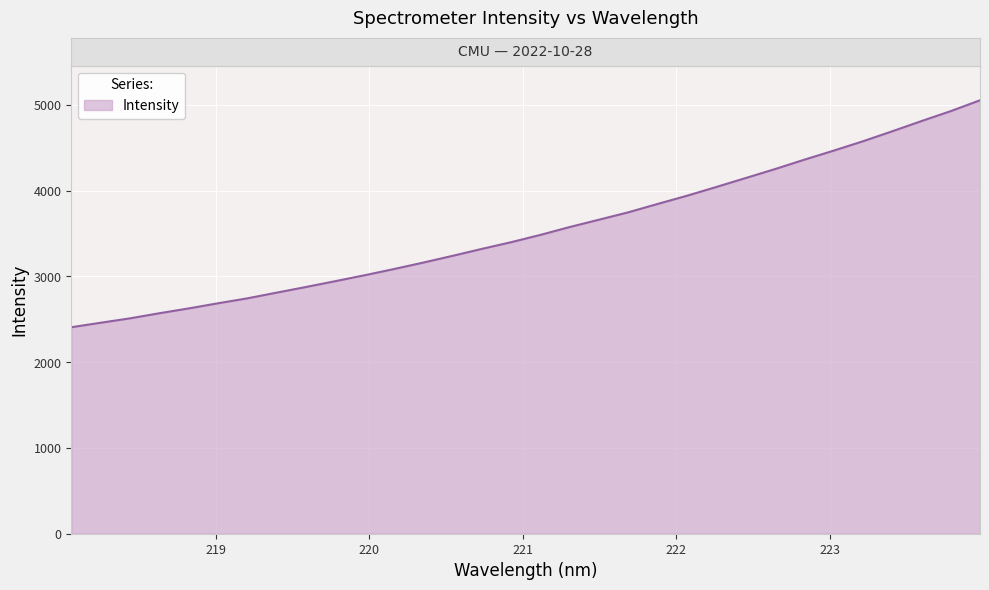

What is the difference between the maximum and minimum values?

2646.7